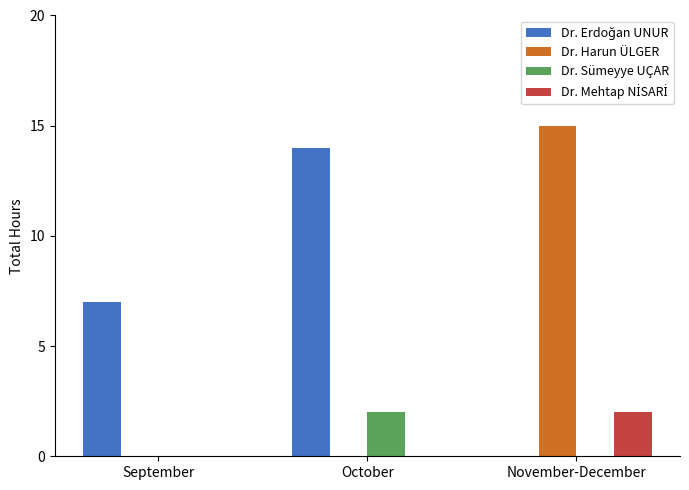

Which series changed the most between September and November-December?

Dr. Harun ÜLGER